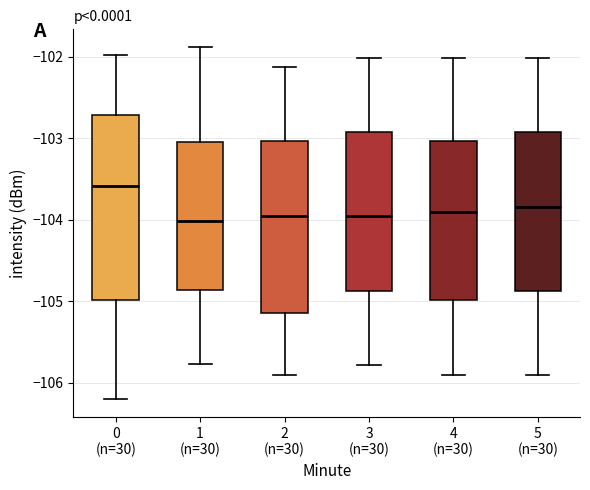

Where does the lower whisker of the box for 4 (n=30) end on the y-axis? The values are not printed on the chart, so give them approximately, as read against the axis.

-105.9